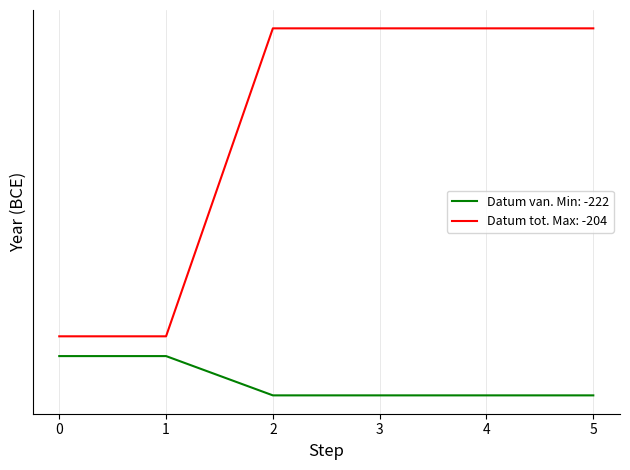

True or false: Datum van and Datum tot cross at least once.

False